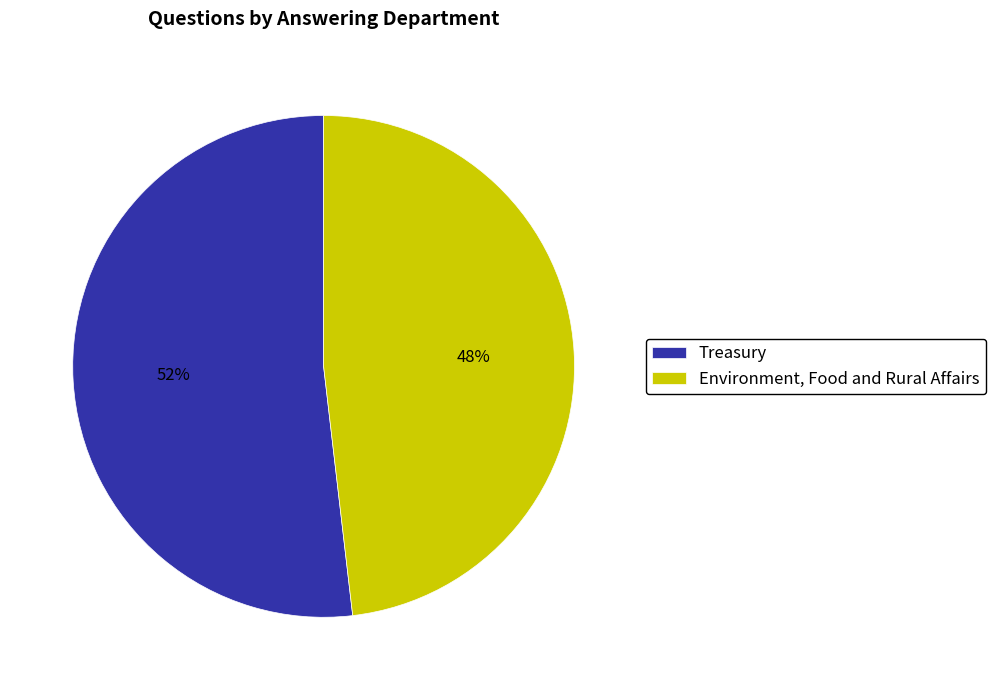

Which slice represents more than half of the pie?

Treasury